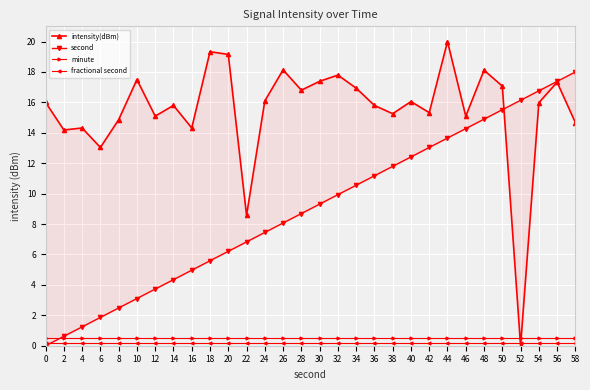

At which label is intensity(dBm) closest to 10?

22